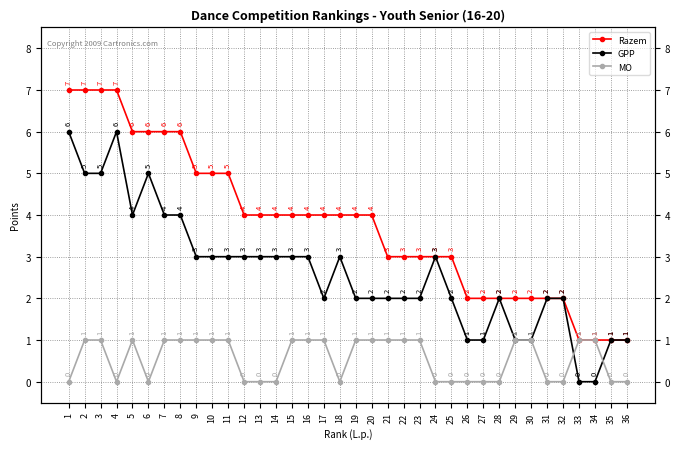

Count the number of categories in the chart.

36